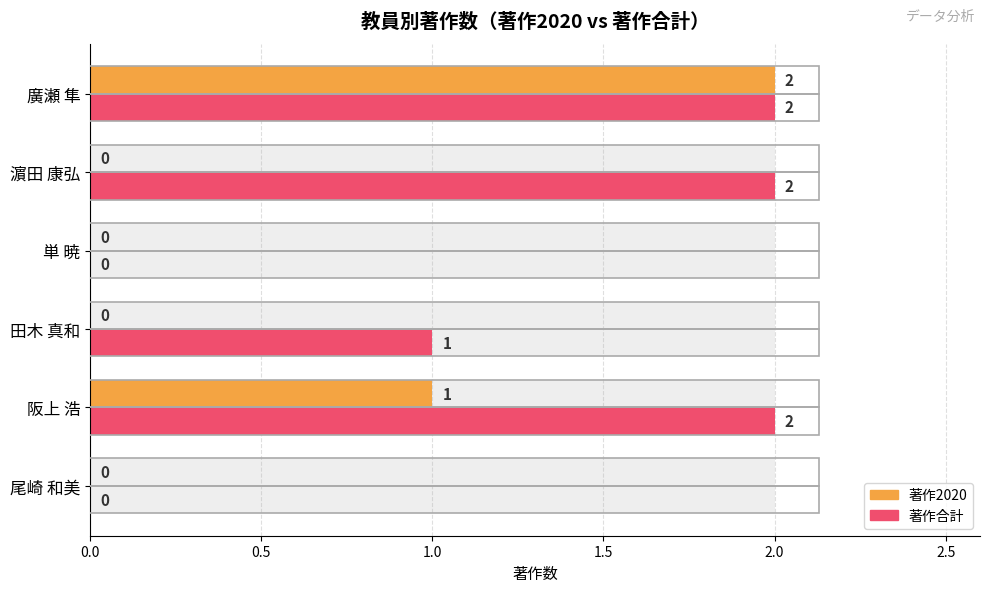

What is the difference between the second highest and second lowest values in the 著作2020 series?

1